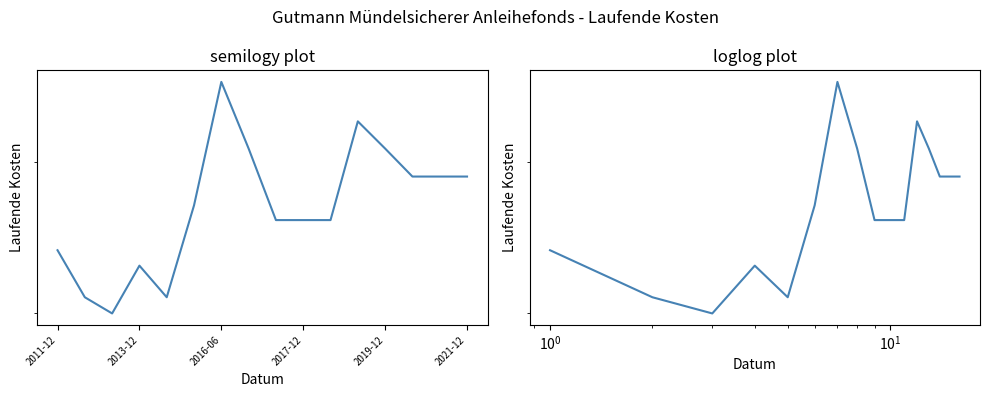

True or false: the data has more than 2 interior local peaks.

True